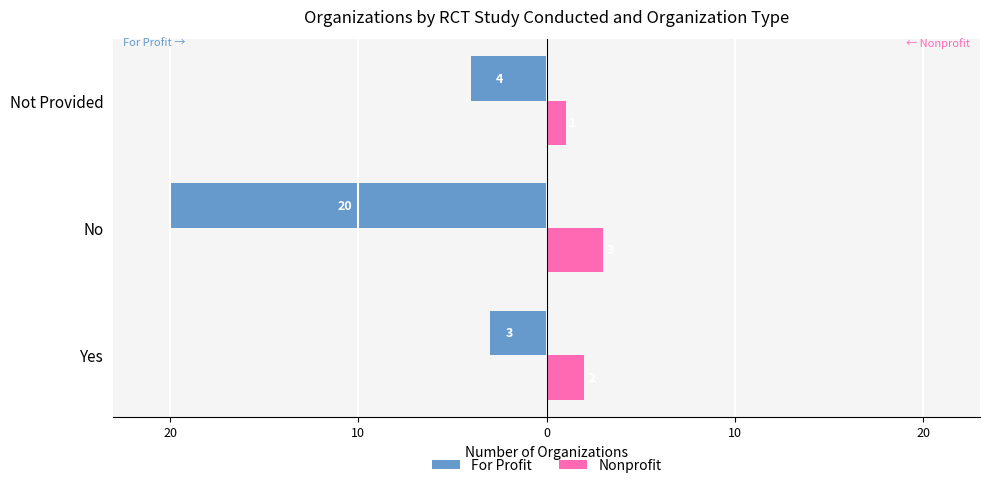

What is the value of the For Profit bar at the 2nd from the left?

-20